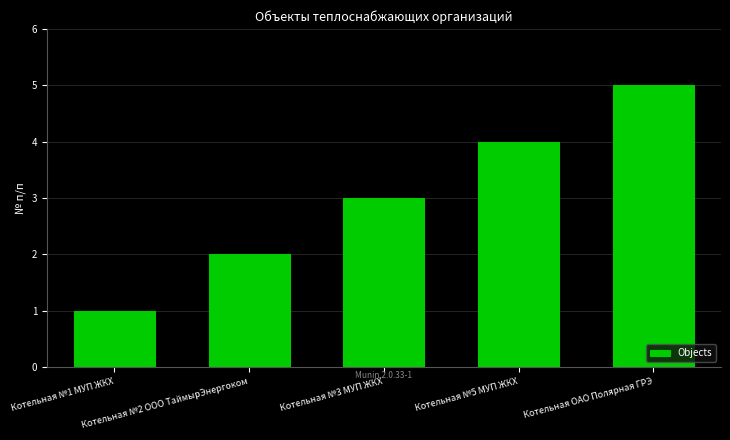

What is the difference between the maximum and minimum values?

4